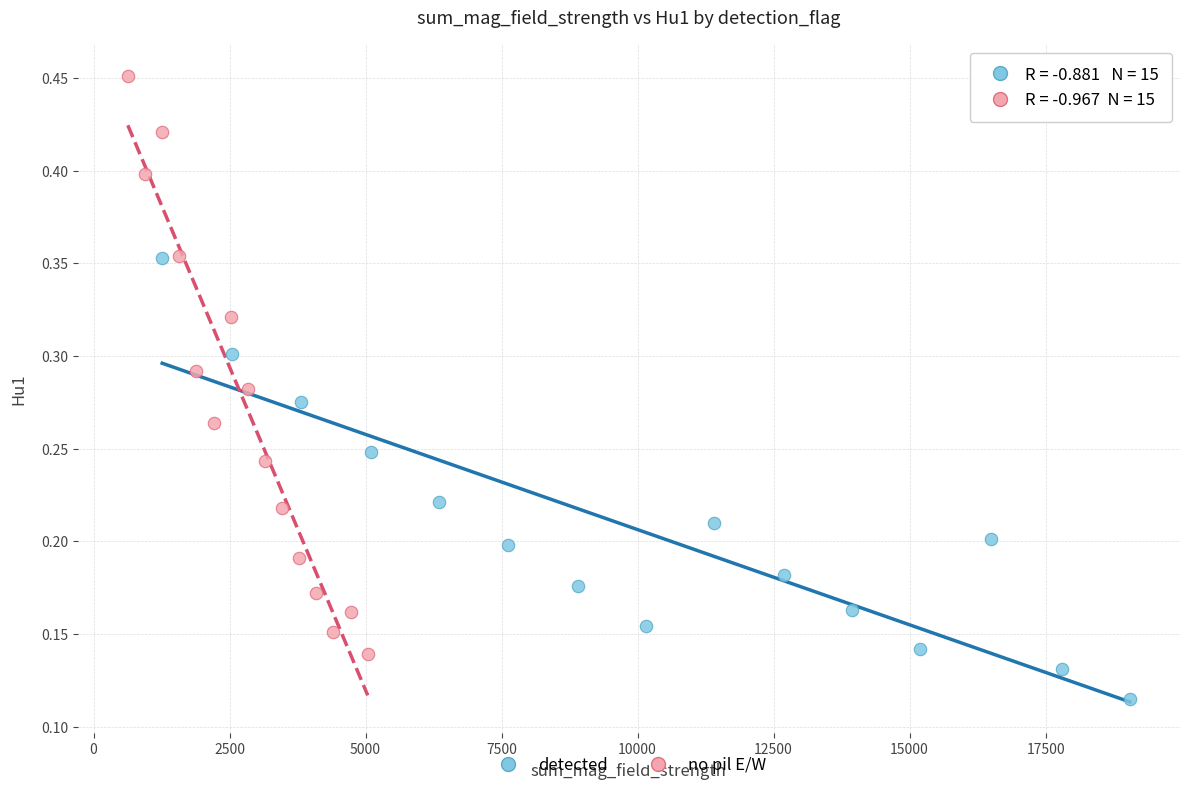

Which series has the widest spread of Y values?

no pil E/W